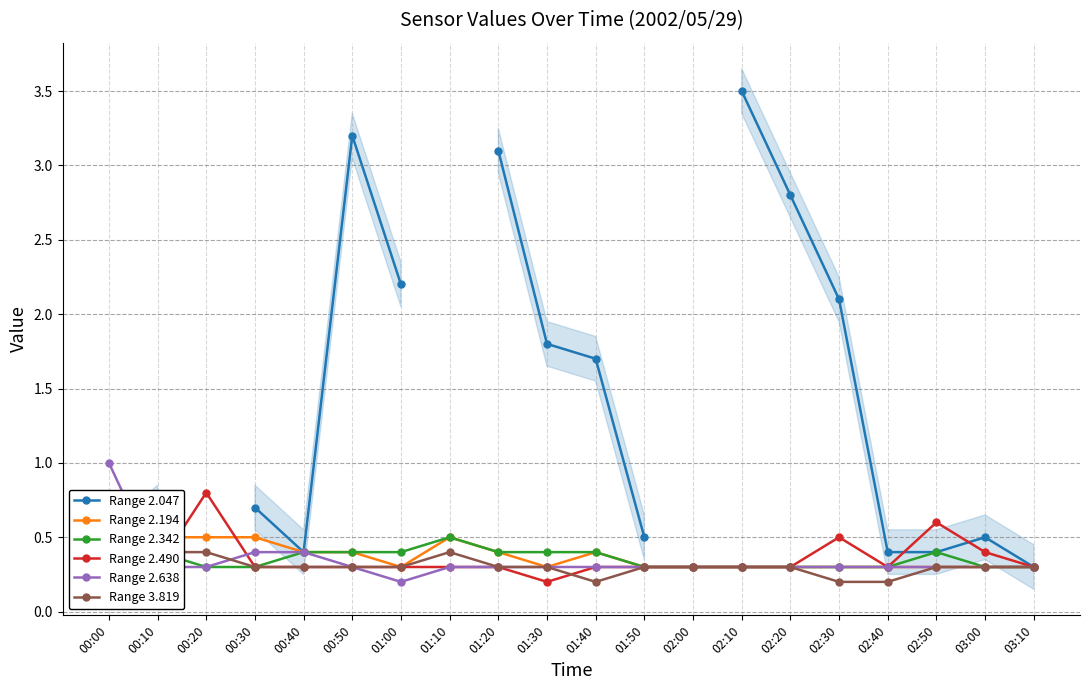

At how many categories does at least one series exceed 0?

20